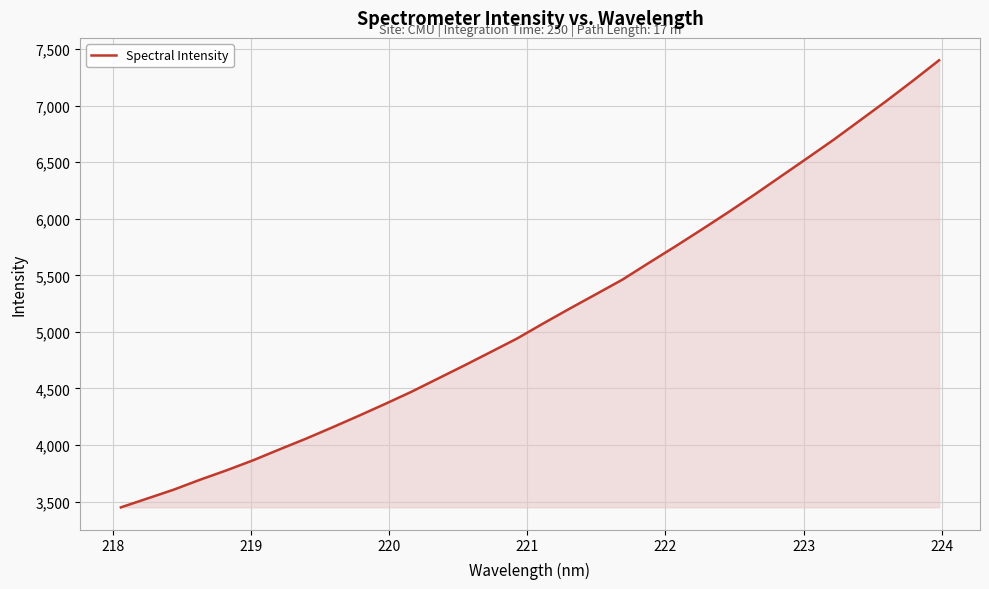

What is the difference between the maximum and minimum values?

3953.0